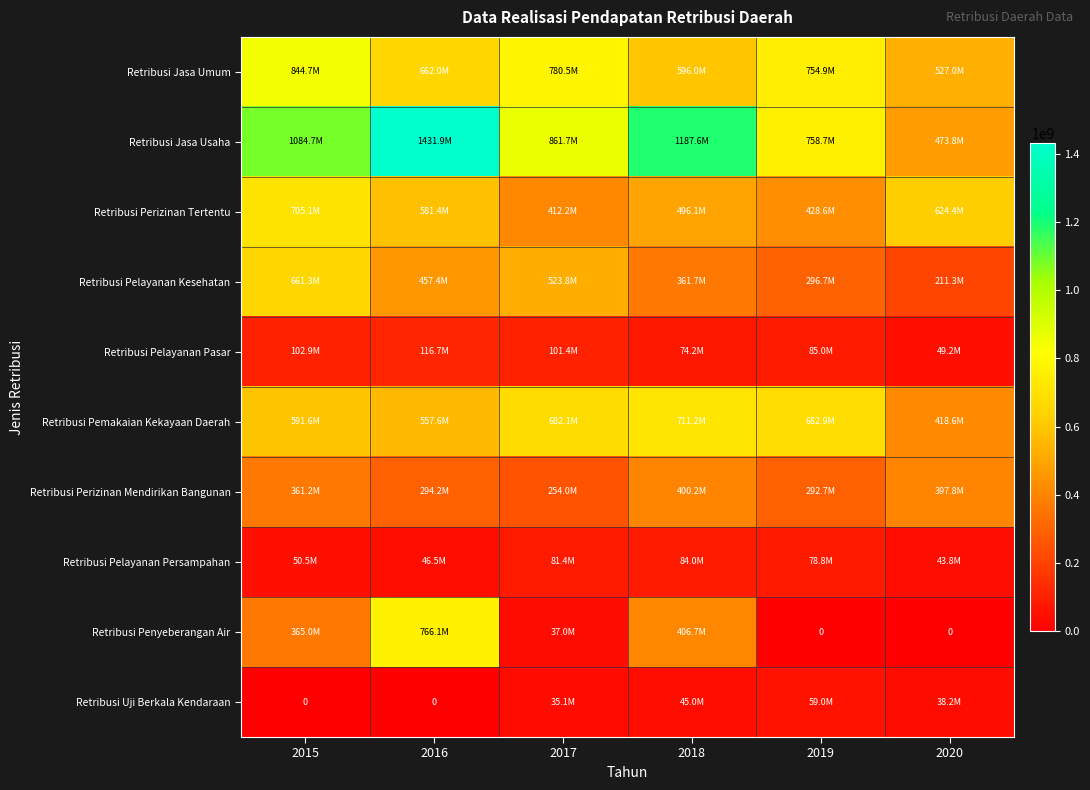

Which series has the largest total across all categories?

Retribusi Jasa Usaha